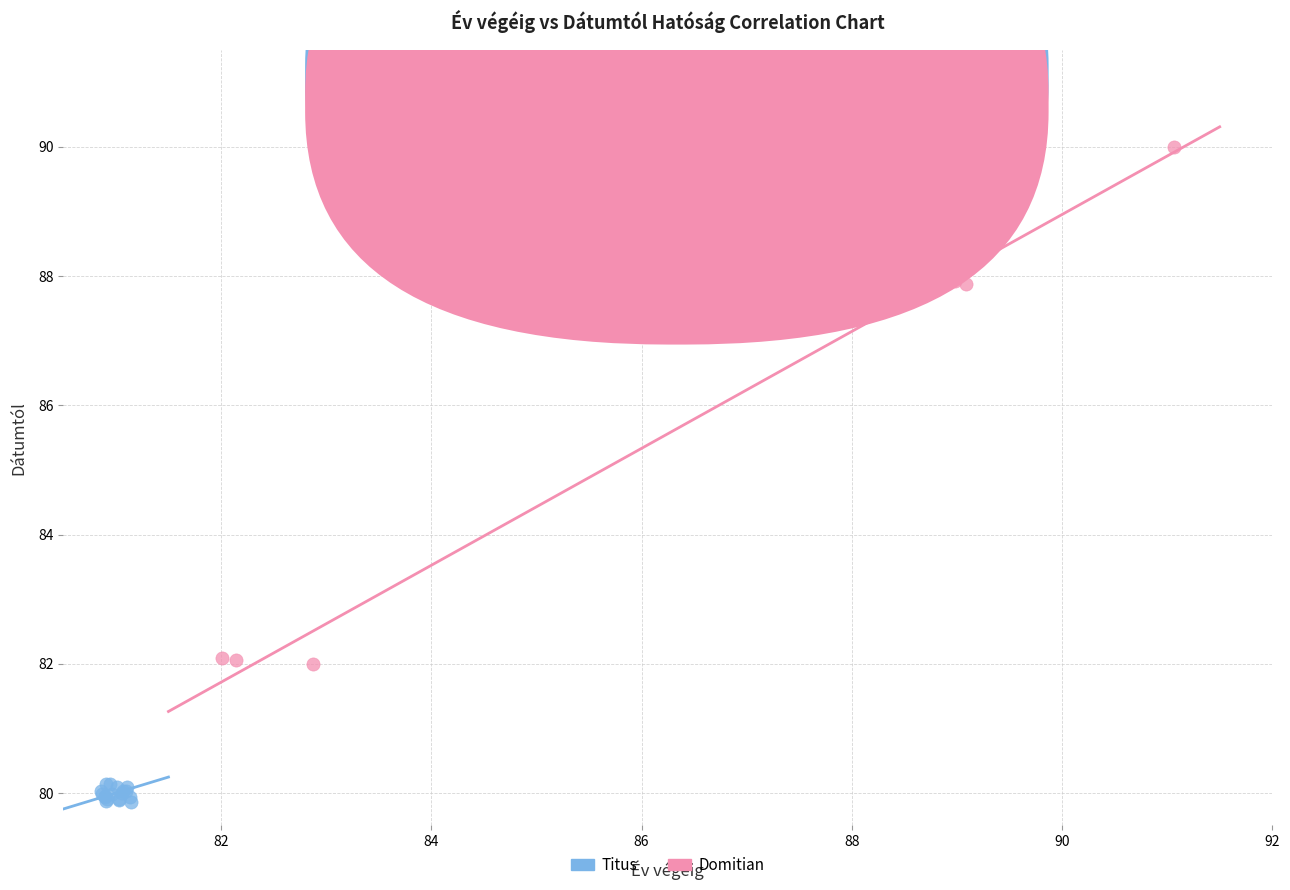

Which series reaches the minimum Y coordinate?

Titus